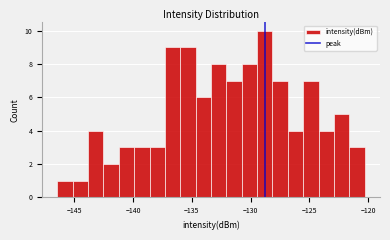

Read against the x-axis, roughly where is the centre of the tallest bar?

-129.0